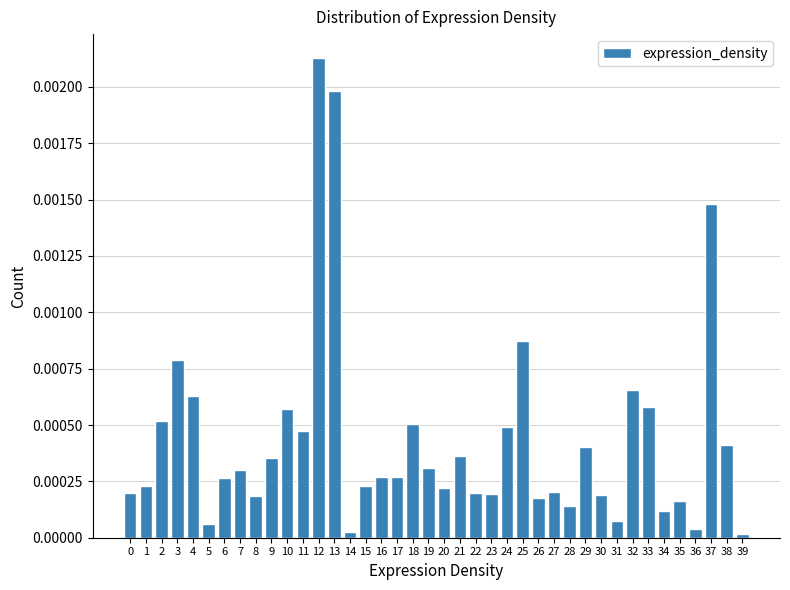

Which category has the highest value across all series?

12